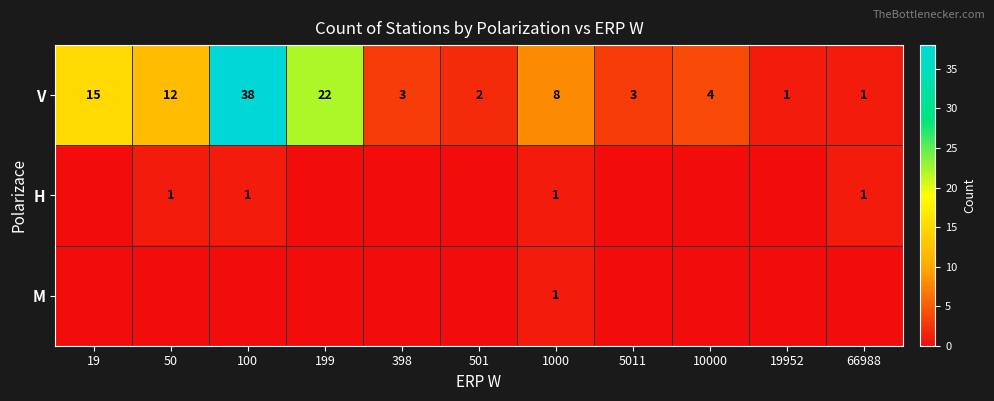

At which label is V closest to 19?

199